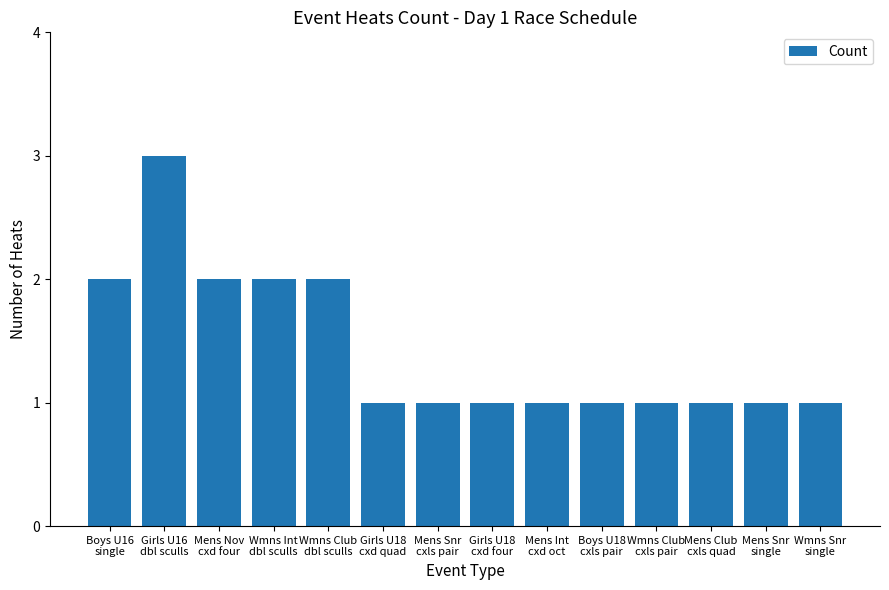

Reading left to right, transcribe all the data shown in this chart.

Boys U16
single=2	Girls U16
dbl sculls=3	Mens Nov
cxd four=2	Wmns Int
dbl sculls=2	Wmns Club
dbl sculls=2	Girls U18
cxd quad=1	Mens Snr
cxls pair=1	Girls U18
cxd four=1	Mens Int
cxd oct=1	Boys U18
cxls pair=1	Wmns Club
cxls pair=1	Mens Club
cxls quad=1	Mens Snr
single=1	Wmns Snr
single=1